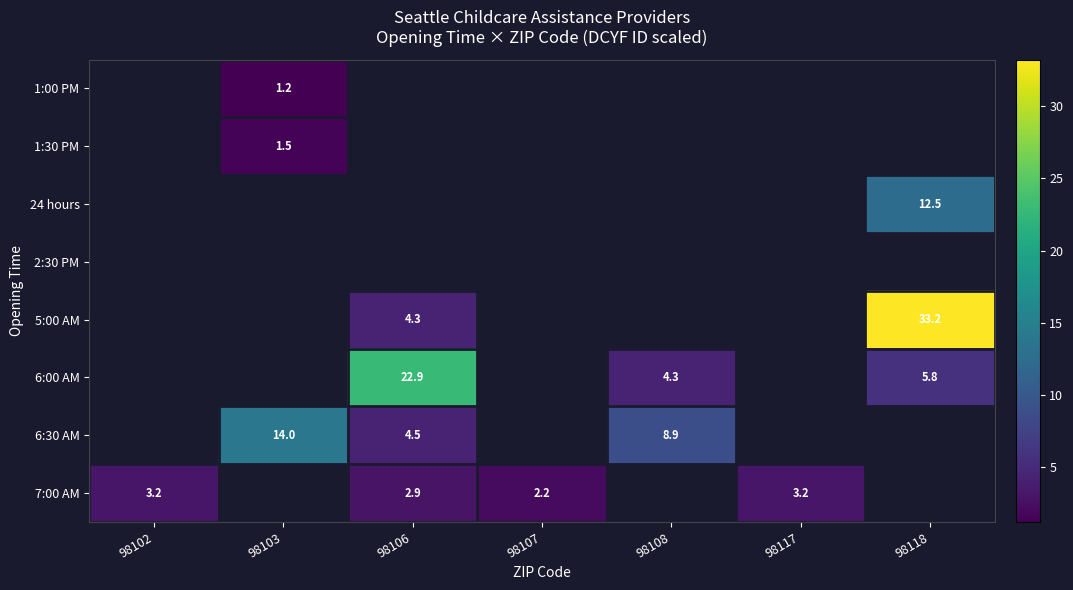

How many categories are shown in the chart?

7